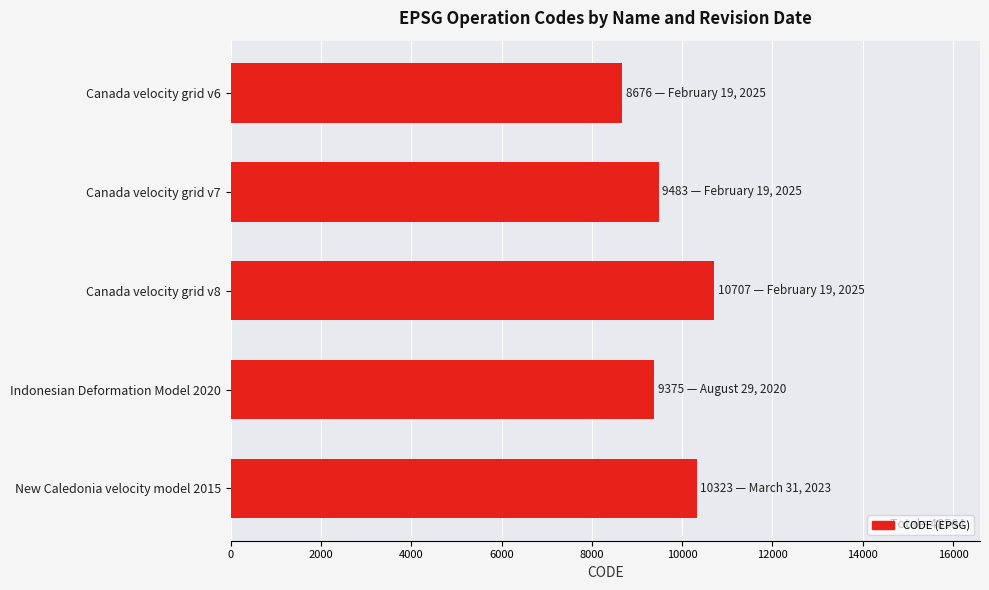

What is the minimum value shown in the chart?

8676